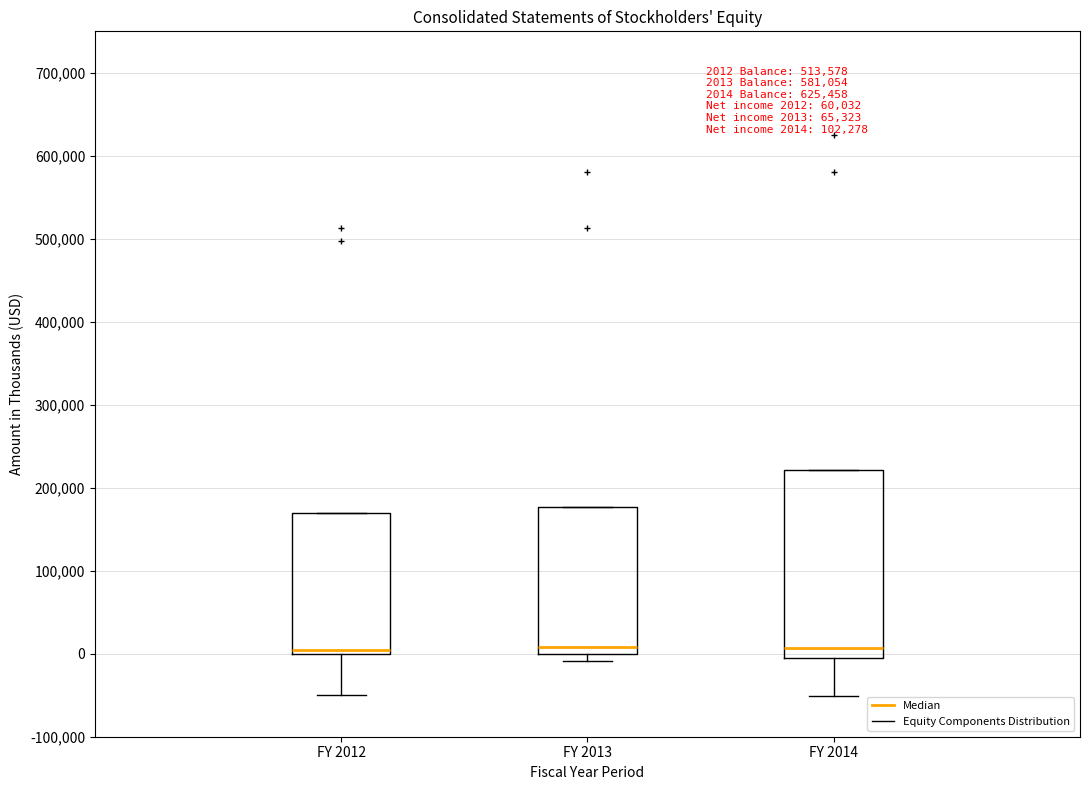

Comparing the boxes themselves (not the whiskers), which one is the tallest?

FY 2014